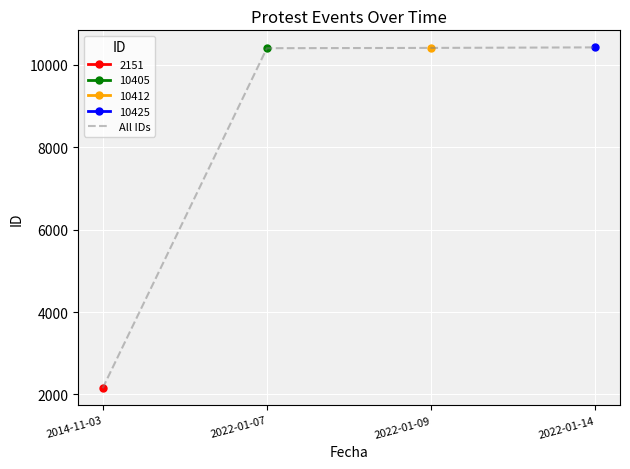

Reading right to left, extract all data points from this chart.

2022-01-14=10425	2022-01-09=10412	2022-01-07=10405	2014-11-03=2151